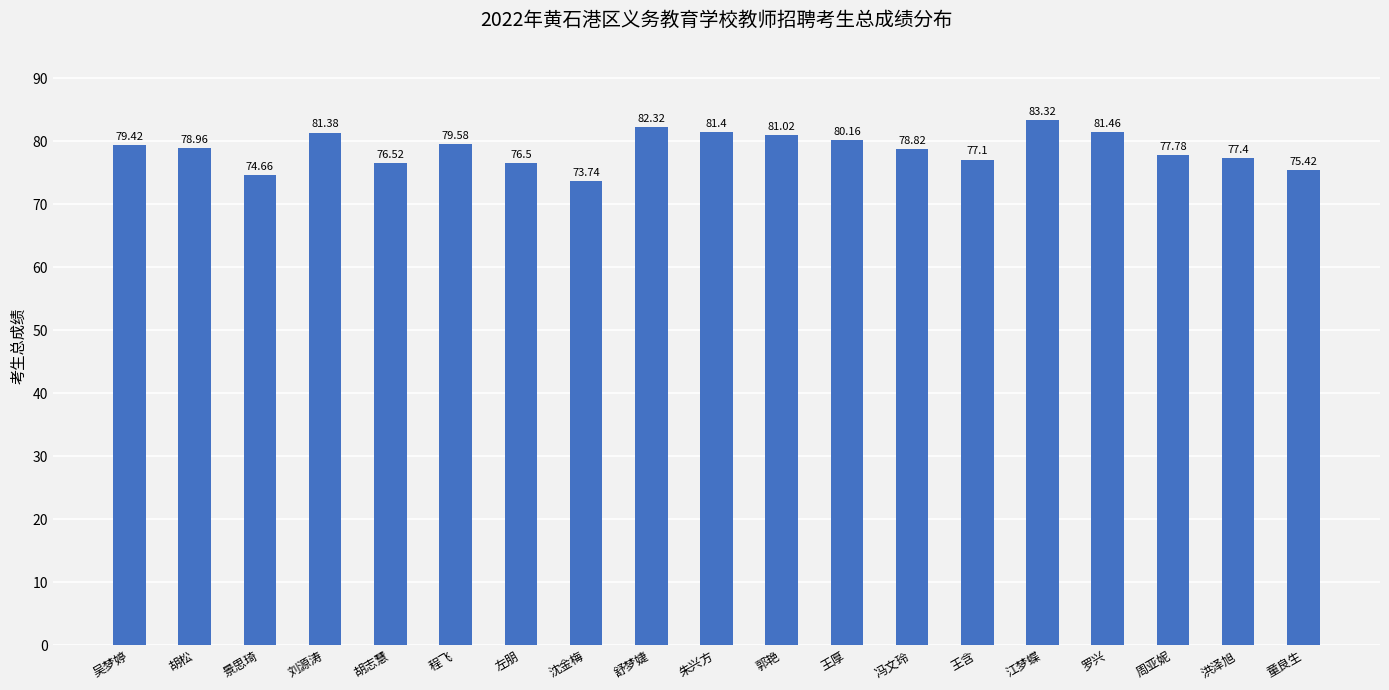

Reading left to right, what are all the values shown in this chart?

79.4	79.0	74.7	81.4	76.5	79.6	76.5	73.7	82.3	81.4	81.0	80.2	78.8	77.1	83.3	81.5	77.8	77.4	75.4